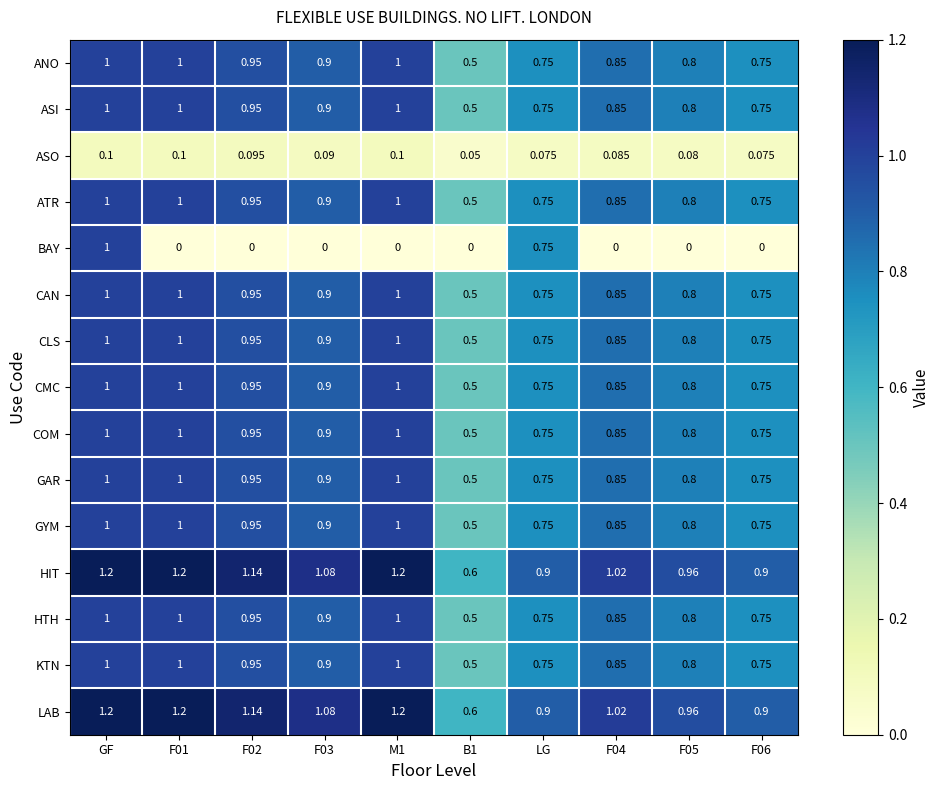

Which series has the widest spread of values?

BAY